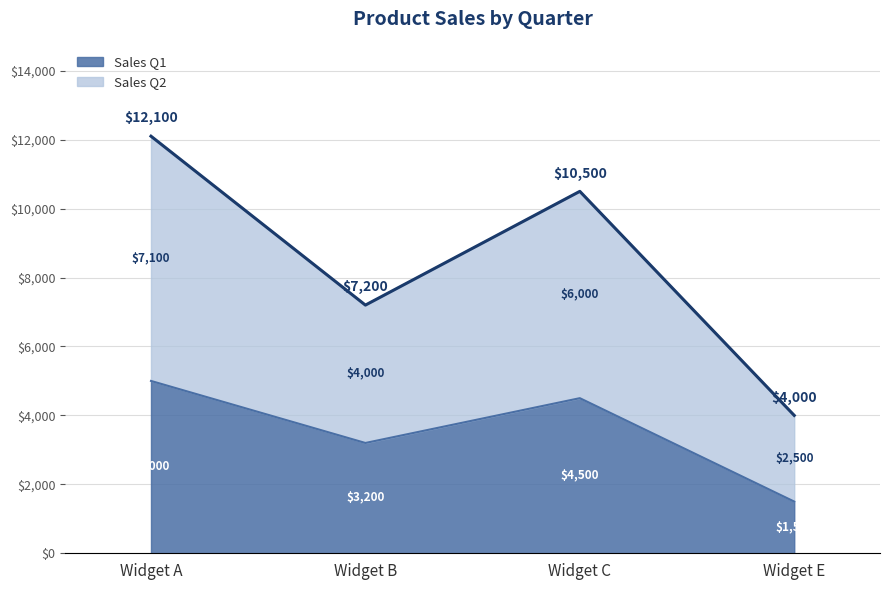

Does the chart display data point markers on the line(s)?

No